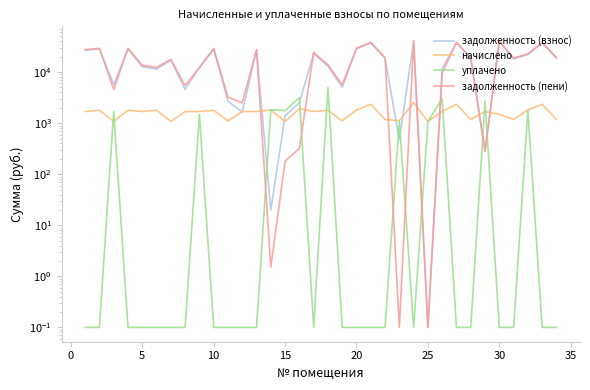

The задолженность (взнос) series shows 30817.3 at 16. True or false?

False